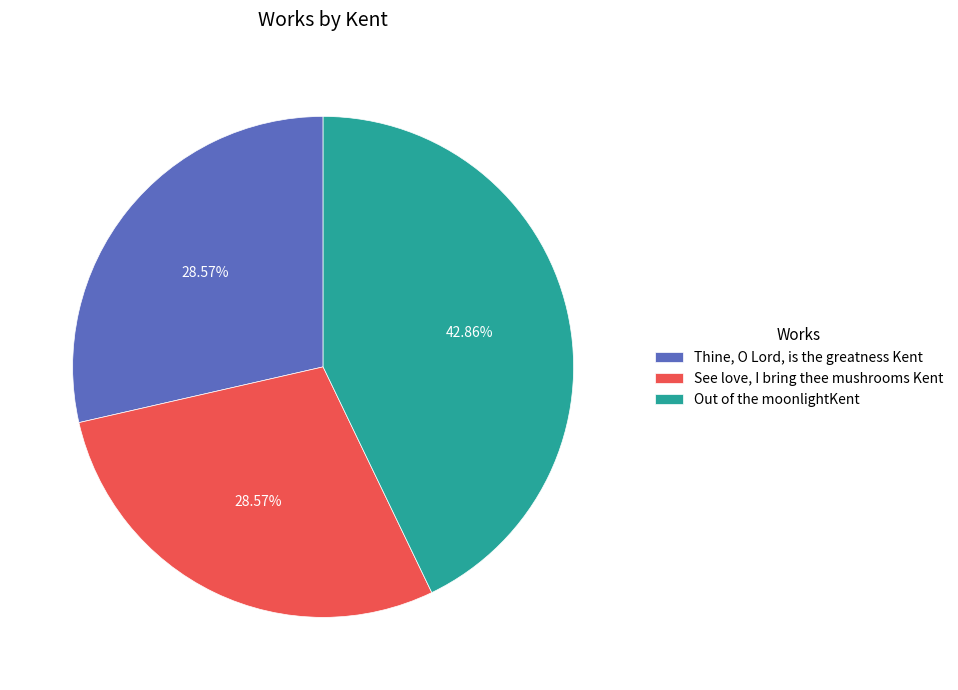

Does See love, I bring thee mushrooms Kent account for over 50% of the chart?

No